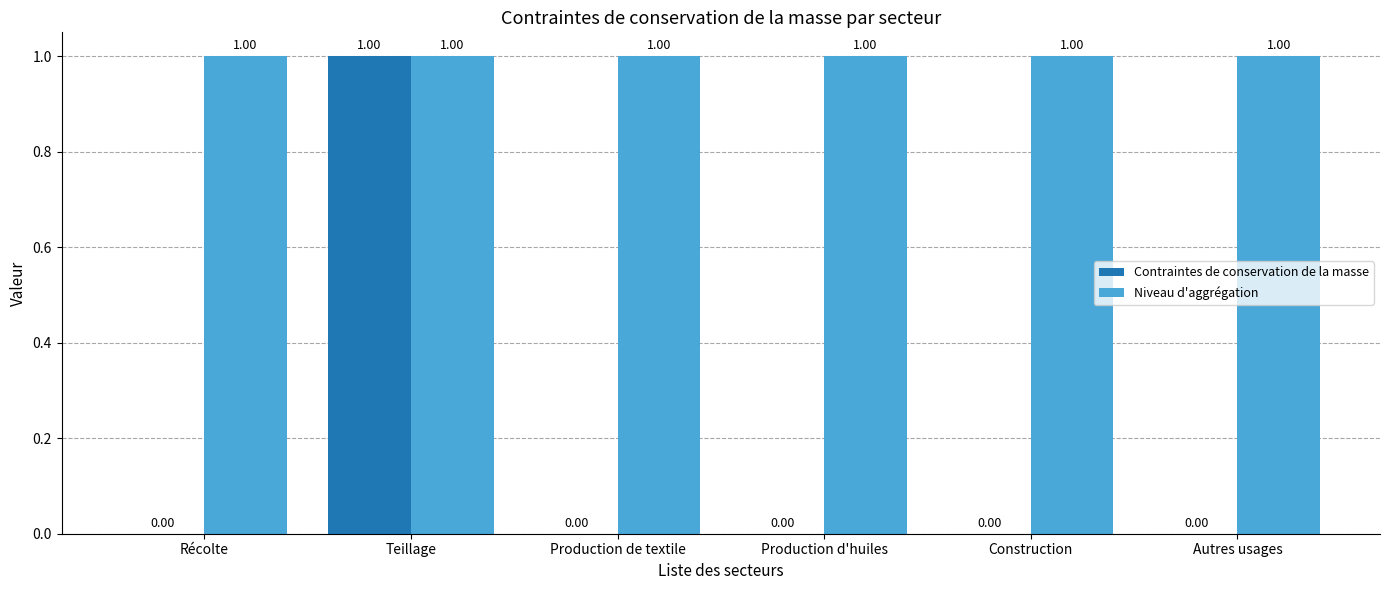

Is the value of Contraintes de conservation de la masse at Construction greater than the value of Niveau d'aggrégation at Construction?

No